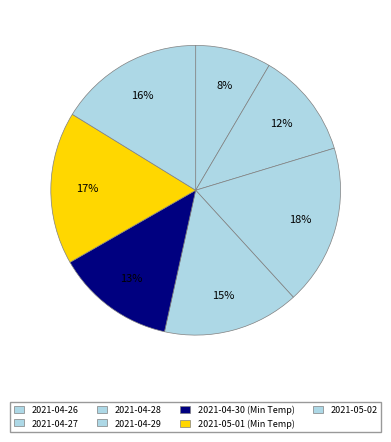

To the nearest percent, what is the difference between the 2021-04-29 and 2021-04-30 slice percentages?

2%